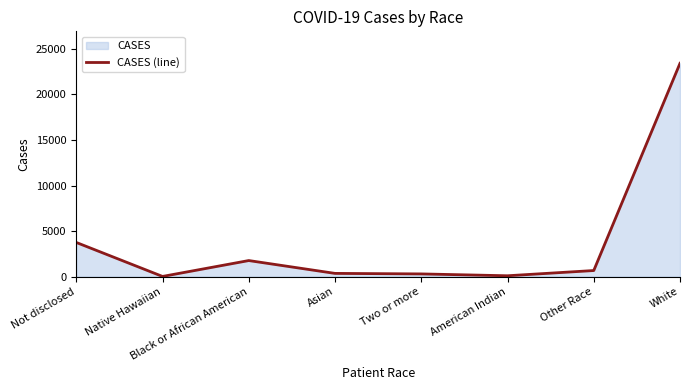

What is the value of the 6th point from the left?

88